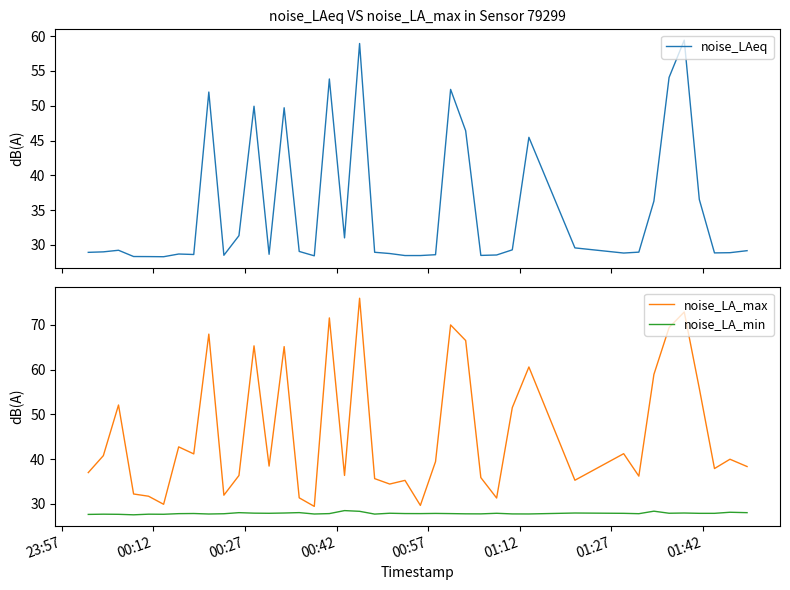

What is the maximum value for noise_LA_max?

75.9